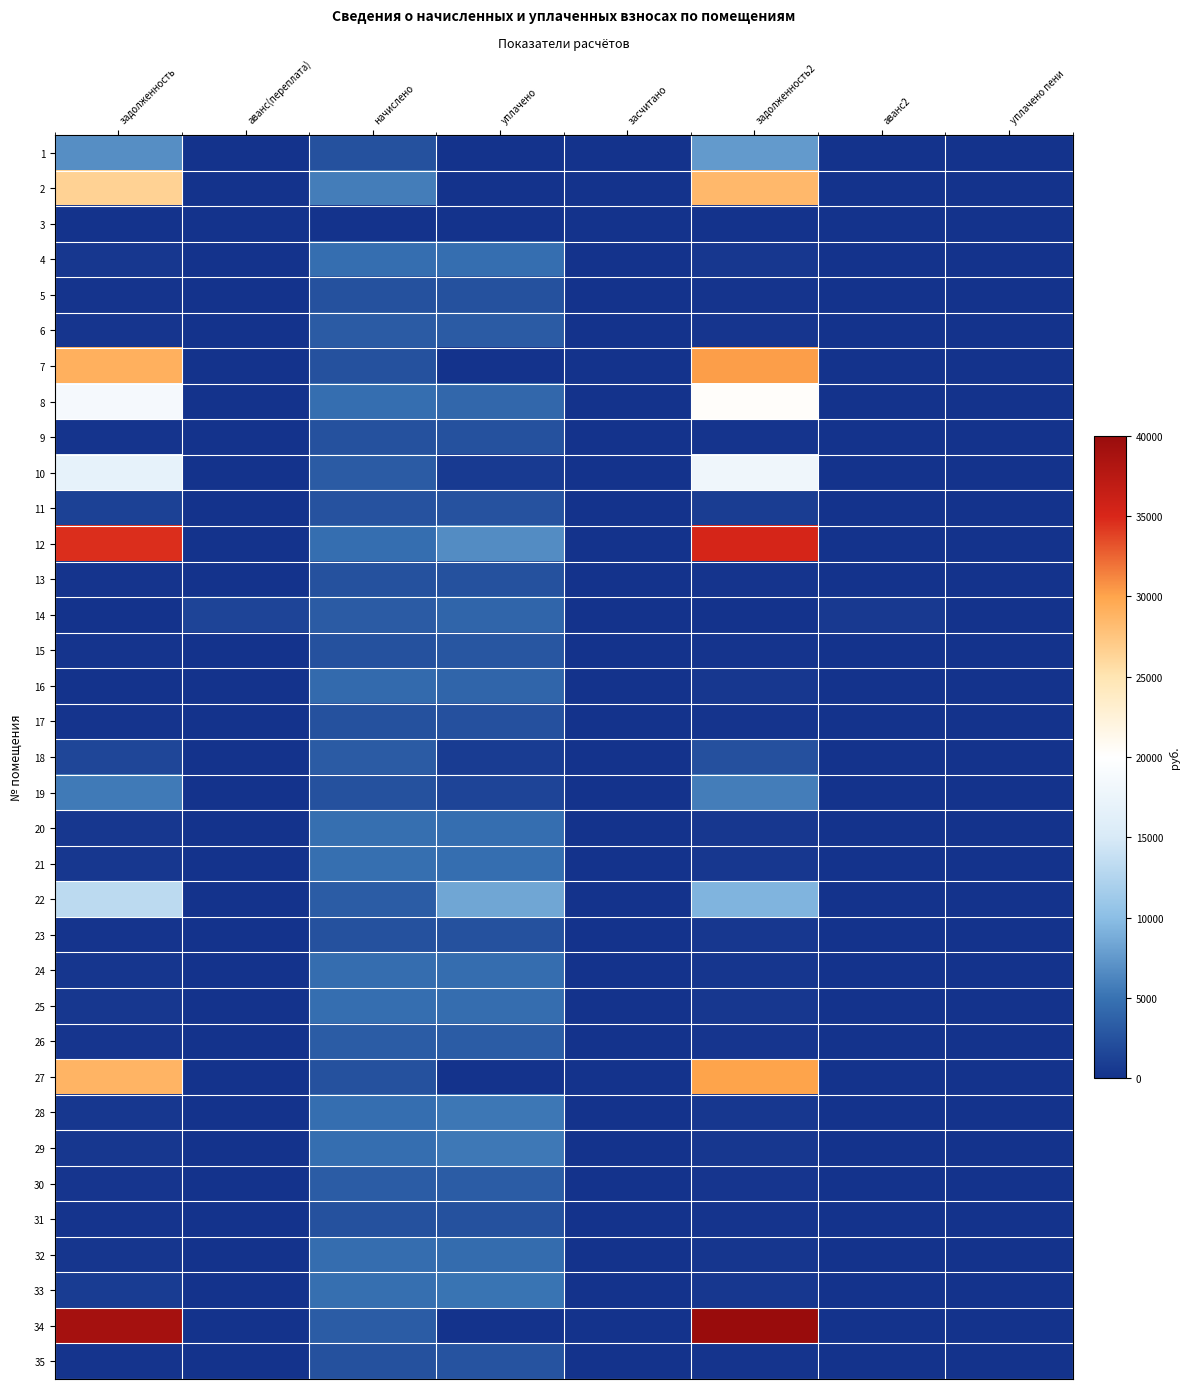

Reading left to right, transcribe all the data shown in this chart.

1: задолженность=6837.7	аванс(переплата)=0.0	начислено=2485.6	уплачено=0.0	засчитано=0.0	задолженность2=7630.2	аванс2=0.0	уплачено пени=0.0
2: задолженность=26426.7	аванс(переплата)=0.0	начислено=5714.3	уплачено=0.0	засчитано=0.0	задолженность2=28480.2	аванс2=0.0	уплачено пени=0.0
3: задолженность=0.0	аванс(переплата)=0.0	начислено=0.0	уплачено=0.0	засчитано=0.0	задолженность2=0.0	аванс2=0.0	уплачено пени=0.0
4: задолженность=396.4	аванс(переплата)=0.0	начислено=4756.8	уплачено=4716.3	засчитано=0.0	задолженность2=396.4	аванс2=0.0	уплачено пени=0.4
5: задолженность=205.9	аванс(переплата)=0.0	начислено=2471.2	уплачено=2450.1	засчитано=0.0	задолженность2=205.9	аванс2=0.0	уплачено пени=0.0
6: задолженность=269.7	аванс(переплата)=0.0	начислено=3236.8	уплачено=3209.2	засчитано=0.0	задолженность2=269.7	аванс2=0.0	уплачено пени=0.0
7: задолженность=29084.0	аванс(переплата)=0.0	начислено=2495.2	уплачено=0.0	засчитано=0.0	задолженность2=30299.1	аванс2=0.0	уплачено пени=0.0
8: задолженность=18701.7	аванс(переплата)=0.0	начислено=4705.7	уплачено=4200.0	засчитано=0.0	задолженность2=20273.2	аванс2=0.0	уплачено пени=0.0
9: задолженность=203.7	аванс(переплата)=0.0	начислено=2444.8	уплачено=2424.0	засчитано=0.0	задолженность2=203.7	аванс2=0.0	уплачено пени=0.0
10: задолженность=16832.1	аванс(переплата)=0.0	начислено=3244.8	уплачено=700.0	засчитано=0.0	задолженность2=17990.4	аванс2=0.0	уплачено пени=0.0
11: задолженность=1220.8	аванс(переплата)=0.0	начислено=2525.5	уплачено=2529.3	засчитано=0.0	задолженность2=871.2	аванс2=0.0	уплачено пени=0.0
12: задолженность=34630.2	аванс(переплата)=0.0	начислено=4763.3	уплачено=6700.0	засчитано=0.0	задолженность2=35209.4	аванс2=0.0	уплачено пени=0.0
13: задолженность=204.5	аванс(переплата)=0.0	начислено=2453.5	уплачено=2432.7	засчитано=0.0	задолженность2=204.5	аванс2=0.0	уплачено пени=0.3
14: задолженность=0.0	аванс(переплата)=1409.8	начислено=3244.8	уплачено=4038.5	засчитано=0.0	задолженность2=0.0	аванс2=598.6	уплачено пени=13.3
15: задолженность=205.8	аванс(переплата)=0.0	начислено=2469.5	уплачено=2817.4	засчитано=0.0	задолженность2=205.8	аванс2=0.0	уплачено пени=7.1
16: задолженность=0.0	аванс(переплата)=0.0	начислено=4389.8	уплачено=3990.7	засчитано=0.0	задолженность2=399.1	аванс2=0.0	уплачено пени=0.0
17: задолженность=203.1	аванс(переплата)=0.0	начислено=2437.6	уплачено=2416.8	засчитано=0.0	задолженность2=203.1	аванс2=0.0	уплачено пени=0.0
18: задолженность=1604.4	аванс(переплата)=0.0	начислено=3220.8	уплачено=805.2	засчитано=0.0	задолженность2=2409.6	аванс2=0.0	уплачено пени=0.0
19: задолженность=5493.2	аванс(переплата)=0.0	начислено=2469.5	уплачено=1469.0	засчитано=0.0	задолженность2=5743.8	аванс2=0.0	уплачено пени=0.0
20: задолженность=398.3	аванс(переплата)=0.0	начислено=4779.2	уплачено=4738.6	засчитано=0.0	задолженность2=398.3	аванс2=0.0	уплачено пени=0.9
21: задолженность=400.3	аванс(переплата)=0.0	начислено=4803.2	уплачено=4762.4	засчитано=0.0	задолженность2=400.3	аванс2=0.0	уплачено пени=0.0
22: задолженность=13168.5	аванс(переплата)=0.0	начислено=3300.7	уплачено=8378.8	засчитано=0.0	задолженность2=9329.2	аванс2=0.0	уплачено пени=0.0
23: задолженность=207.2	аванс(переплата)=0.0	начислено=2477.5	уплачено=2434.3	засчитано=0.0	задолженность2=413.7	аванс2=0.0	уплачено пени=4.5
24: задолженность=389.6	аванс(переплата)=0.0	начислено=4675.3	уплачено=4635.5	засчитано=0.0	задолженность2=389.6	аванс2=0.0	уплачено пени=0.6
25: задолженность=392.3	аванс(переплата)=0.0	начислено=4707.2	уплачено=4667.2	засчитано=0.0	задолженность2=392.3	аванс2=0.0	уплачено пени=0.0
26: задолженность=276.4	аванс(переплата)=0.0	начислено=3316.7	уплачено=3288.5	засчитано=0.0	задолженность2=276.4	аванс2=0.0	уплачено пени=0.0
27: задолженность=28802.1	аванс(переплата)=0.0	начислено=2469.5	уплачено=0.0	засчитано=0.0	задолженность2=30005.0	аванс2=0.0	уплачено пени=0.0
28: задолженность=392.3	аванс(переплата)=0.0	начислено=4707.2	уплачено=5371.6	засчитано=0.0	задолженность2=392.3	аванс2=0.0	уплачено пени=14.0
29: задолженность=395.6	аванс(переплата)=0.0	начислено=4747.2	уплачено=5417.2	засчитано=0.0	задолженность2=395.6	аванс2=0.0	уплачено пени=60.3
30: задолженность=276.4	аванс(переплата)=0.0	начислено=3316.7	уплачено=3288.5	засчитано=0.0	задолженность2=276.4	аванс2=0.0	уплачено пени=0.0
31: задолженность=207.6	аванс(переплата)=0.0	начислено=2485.6	уплачено=2464.4	засчитано=0.0	задолженность2=207.1	аванс2=0.0	уплачено пени=20.4
32: задолженность=384.9	аванс(переплата)=0.0	начислено=4619.4	уплачено=4580.2	засчитано=0.0	задолженность2=384.9	аванс2=0.0	уплачено пени=0.0
33: задолженность=799.2	аванс(переплата)=0.0	начислено=4795.2	уплачено=5114.1	засчитано=0.0	задолженность2=399.6	аванс2=0.0	уплачено пени=8.2
34: задолженность=38943.9	аванс(переплата)=0.0	начислено=3340.7	уплачено=0.0	засчитано=0.0	задолженность2=40570.9	аванс2=0.0	уплачено пени=0.0
35: задолженность=207.1	аванс(переплата)=0.0	начислено=2485.6	уплачено=2652.6	засчитано=0.0	задолженность2=206.6	аванс2=0.0	уплачено пени=2.0